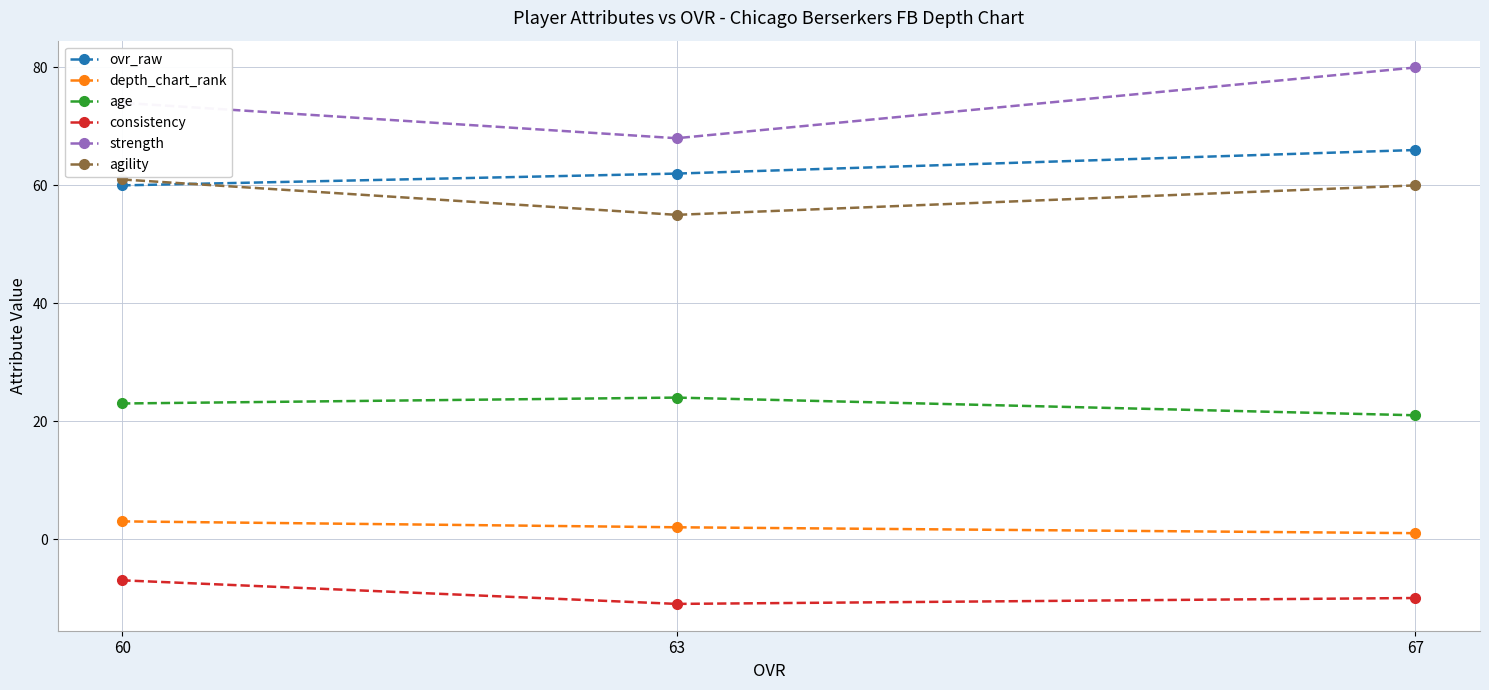

The ovr_raw series shows 66 at 67. True or false?

True